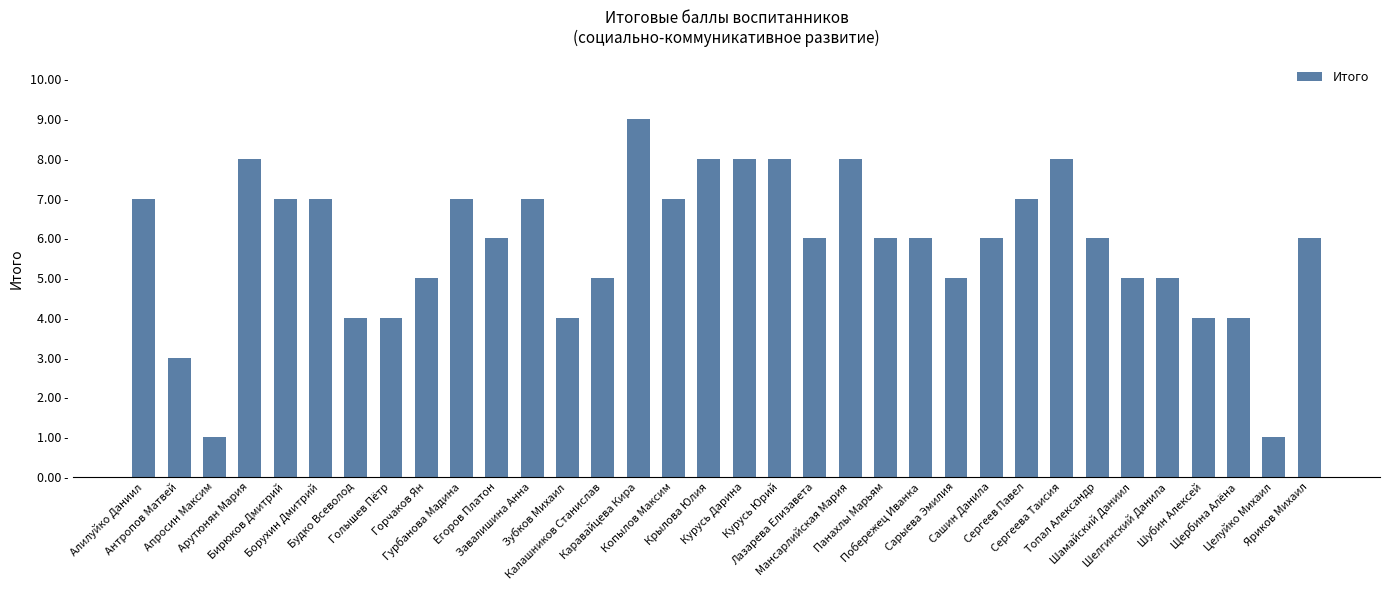

What is the value of the 20th bar from the left?

6